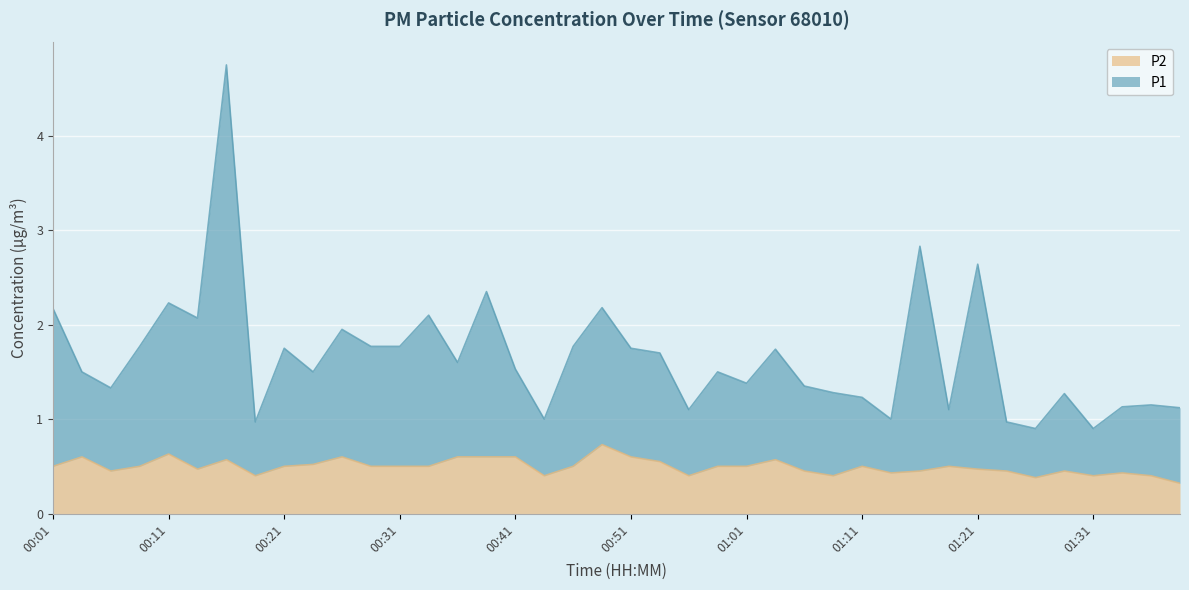

What is the label of the 31st point from the left?

01:16